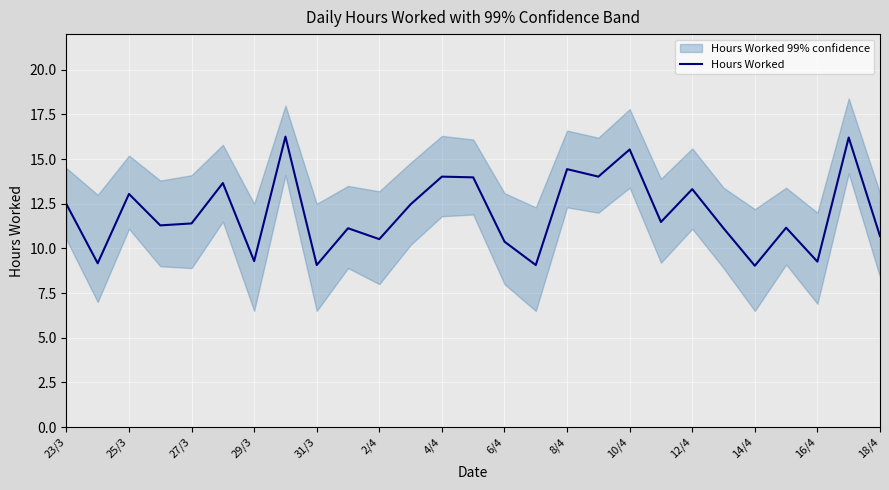

Reading left to right, what are all the values shown in this chart?

12.5	9.2	13.1	11.3	11.4	13.7	9.3	16.3	9.1	11.1	10.5	12.5	14.0	14.0	10.4	9.1	14.4	14.0	15.5	11.5	13.3	11.1	9.0	11.2	9.3	16.2	10.7